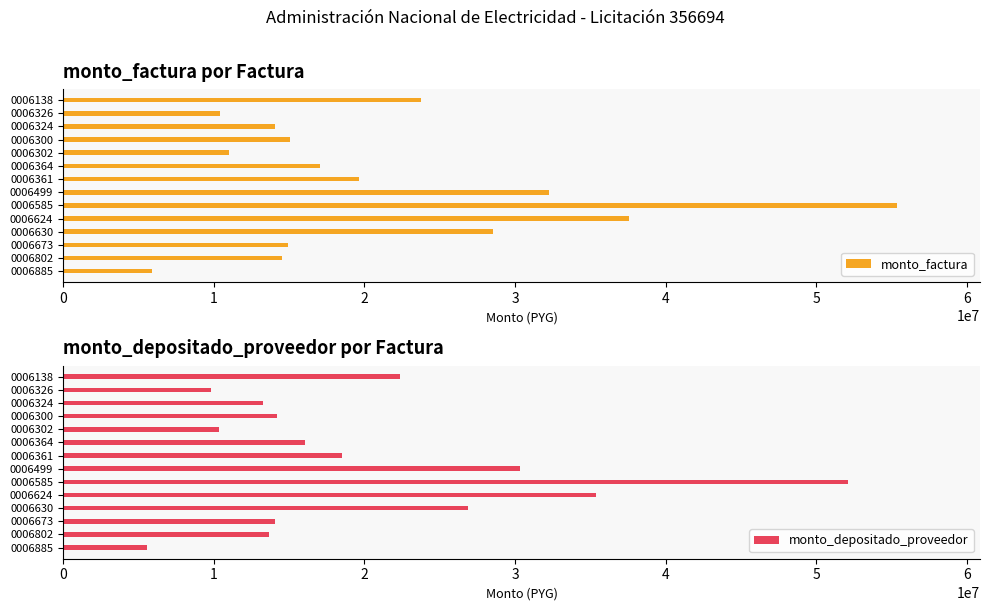

What is the difference between the maximum and minimum values in the monto_factura series?

49423449